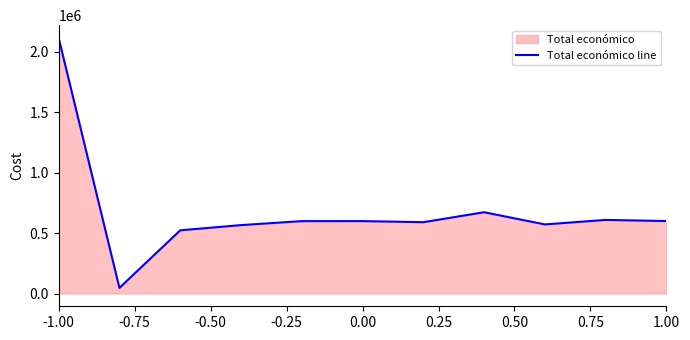

What is the maximum value shown in the chart?

2115848